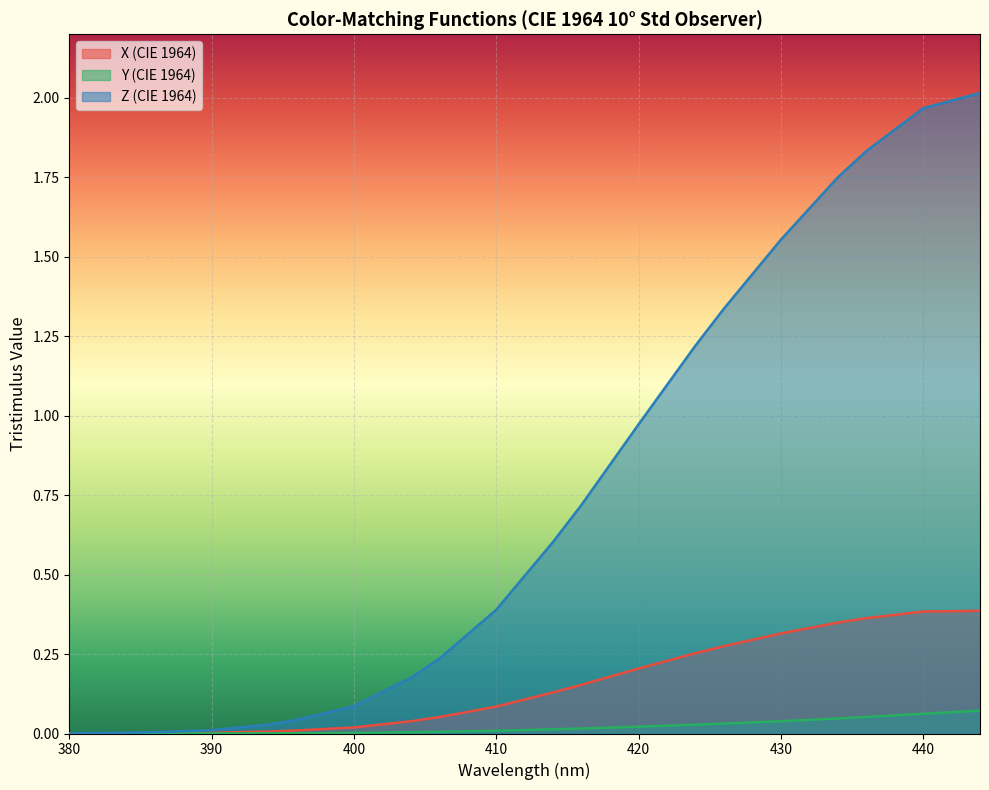

Is it true that Y (CIE 1964) equals 0.0 at 406?

False